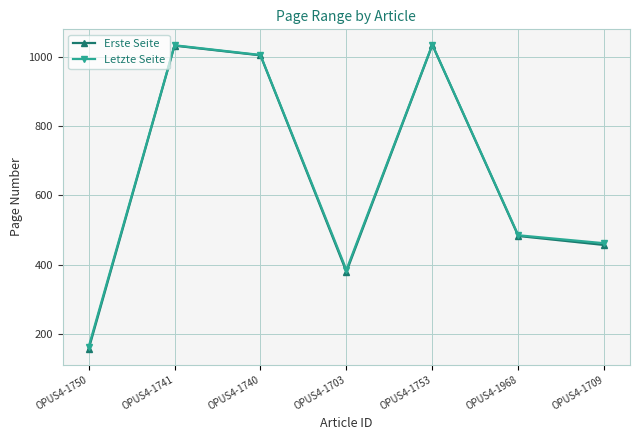

How many lines are shown in the chart?

2